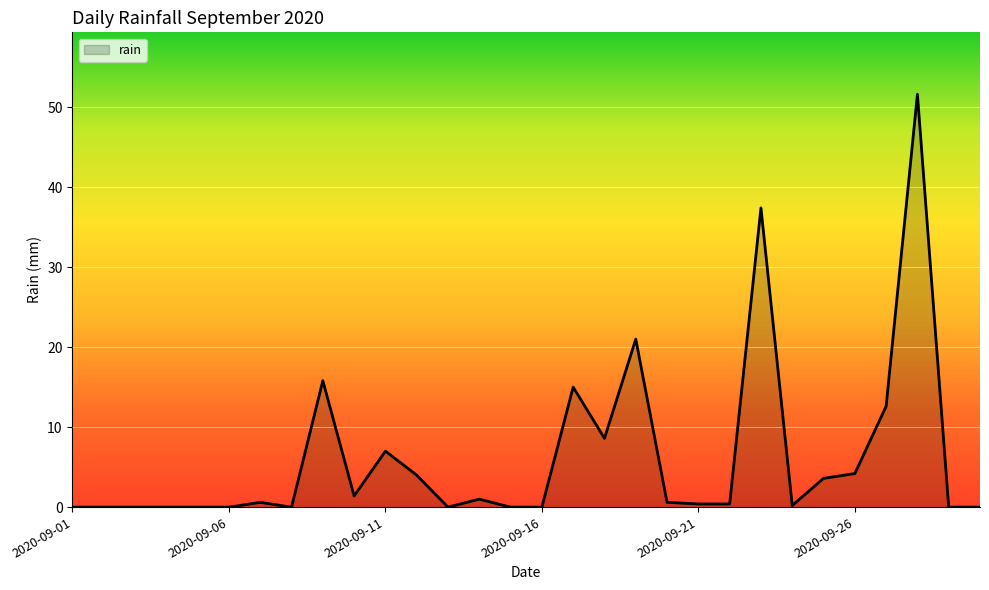

What is the greatest value displayed?

51.6